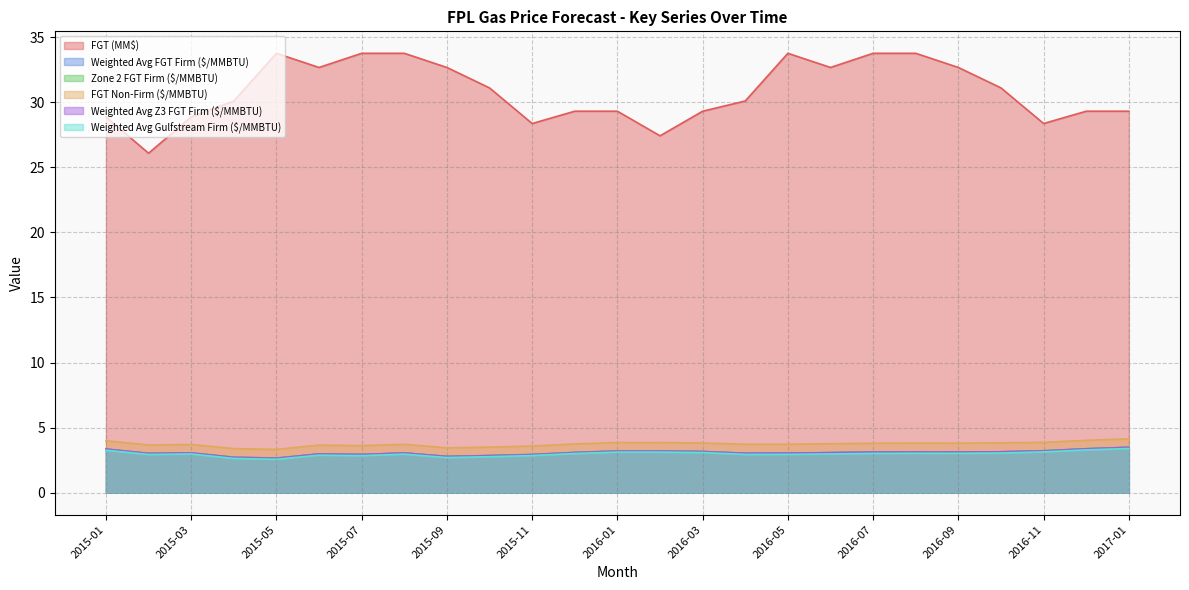

In FGT (MM$), how many points are lower than both neighbors (excluding endpoints)?

6